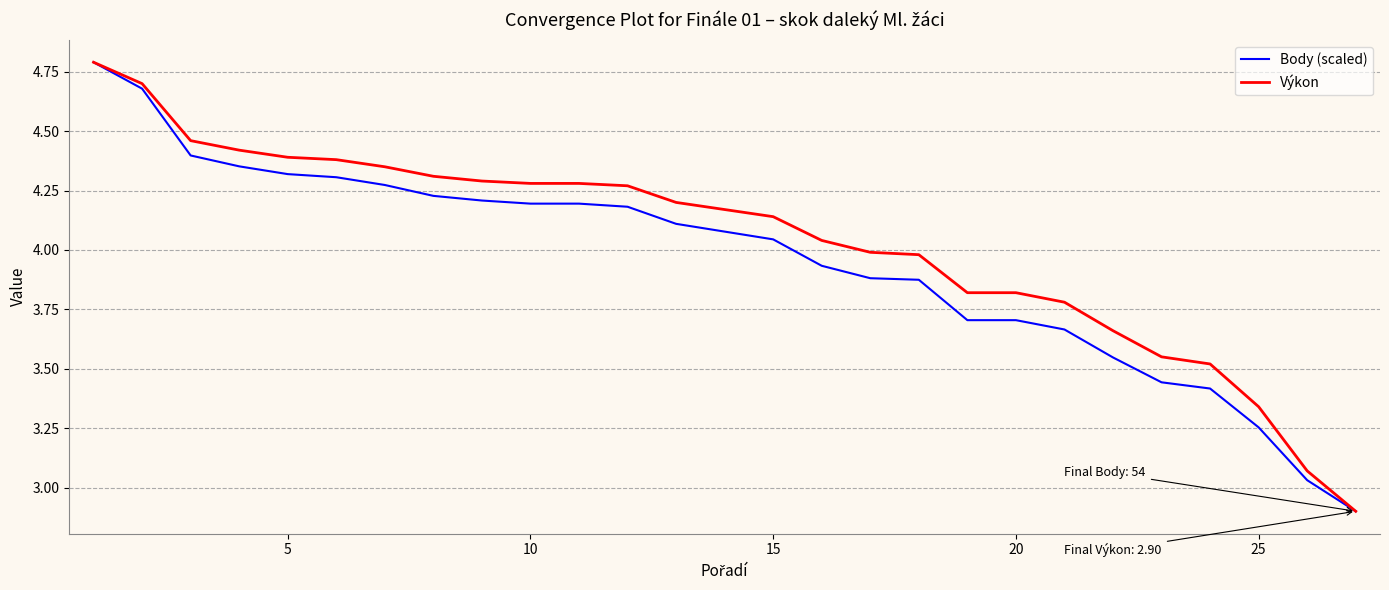

What is the highest value of the Výkon series?

4.8